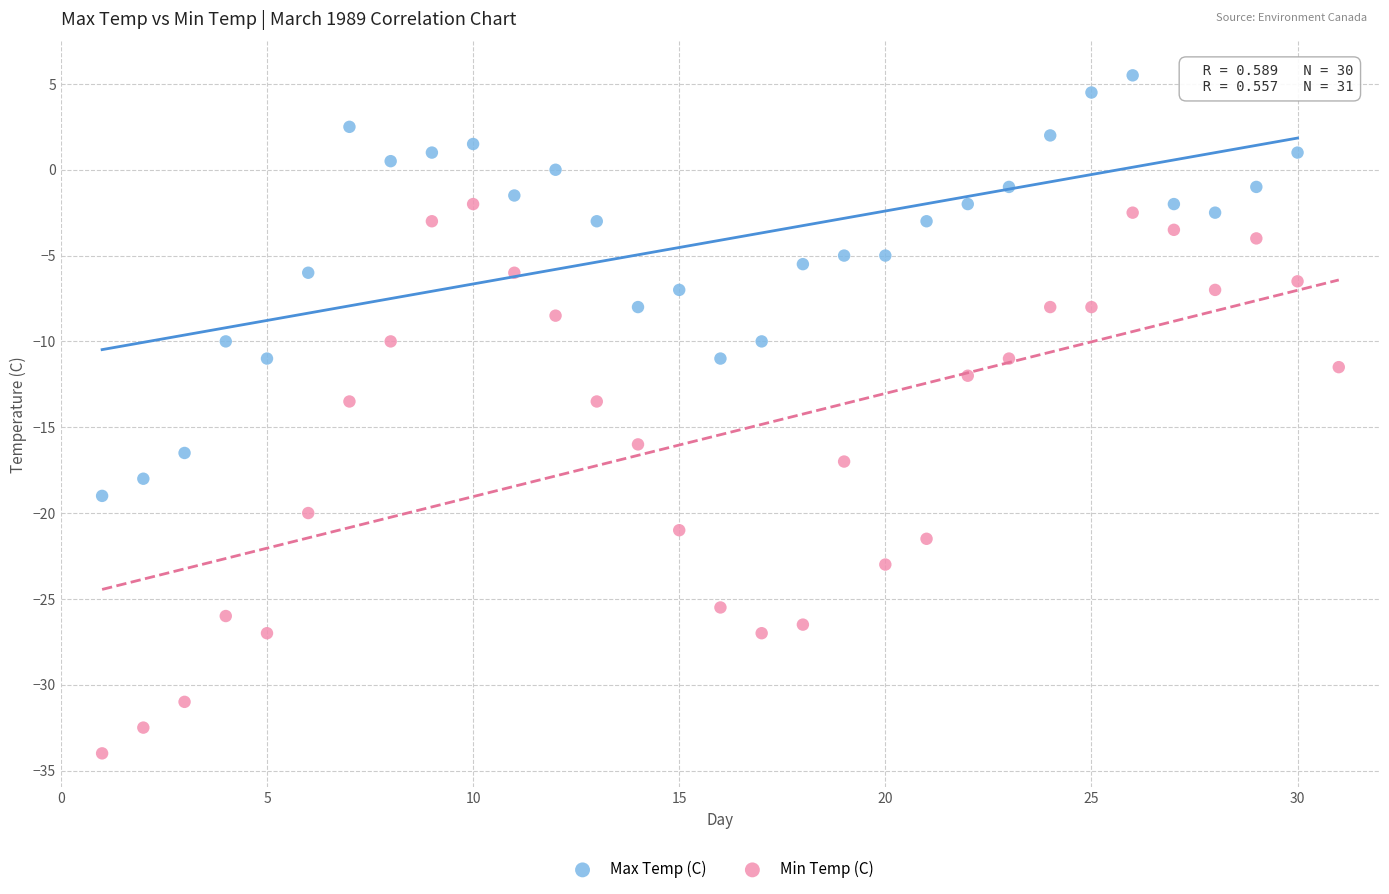

Which series reaches the maximum Y coordinate?

Max Temp (C)